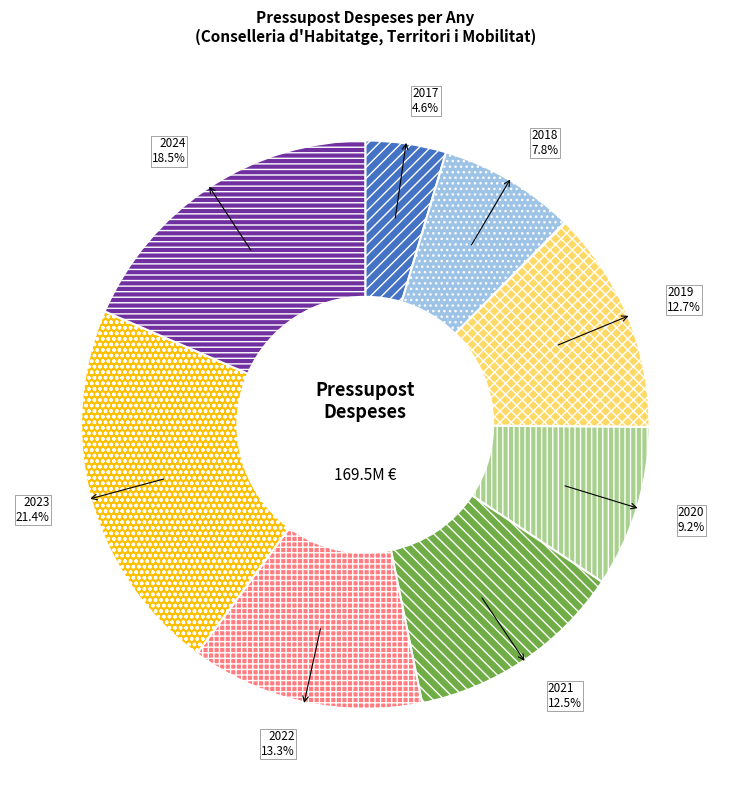

Which slice is the largest?

2023